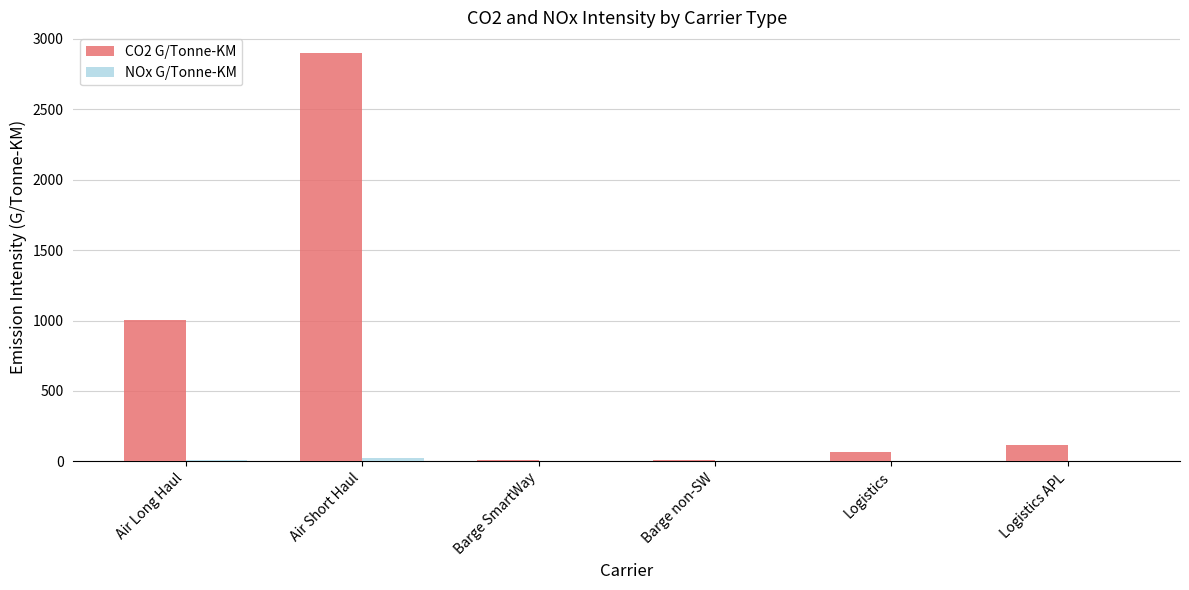

Is it true that CO2 G/Tonne-KM equals 1630.1 at Air Long Haul?

False